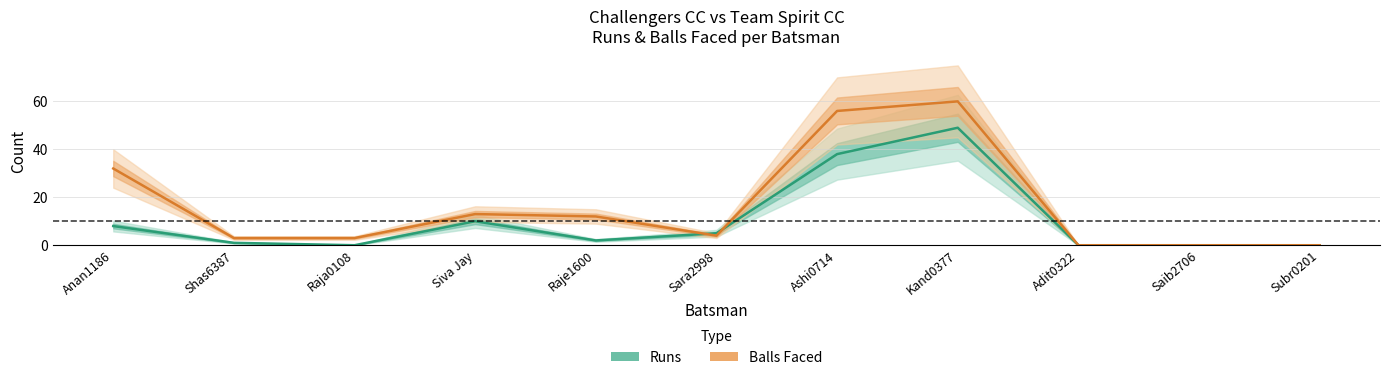

What is the total value across all series at Anan1186?

40